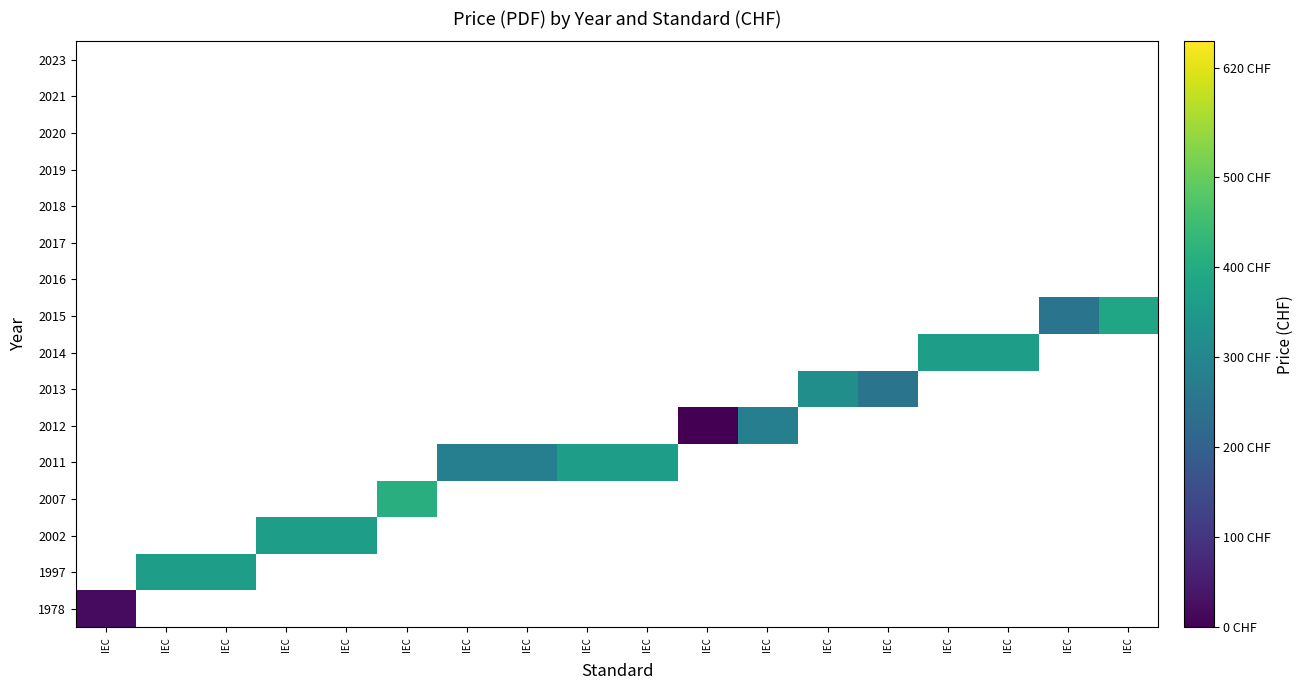

The 2014 series shows 365.0 at IEC. True or false?

True